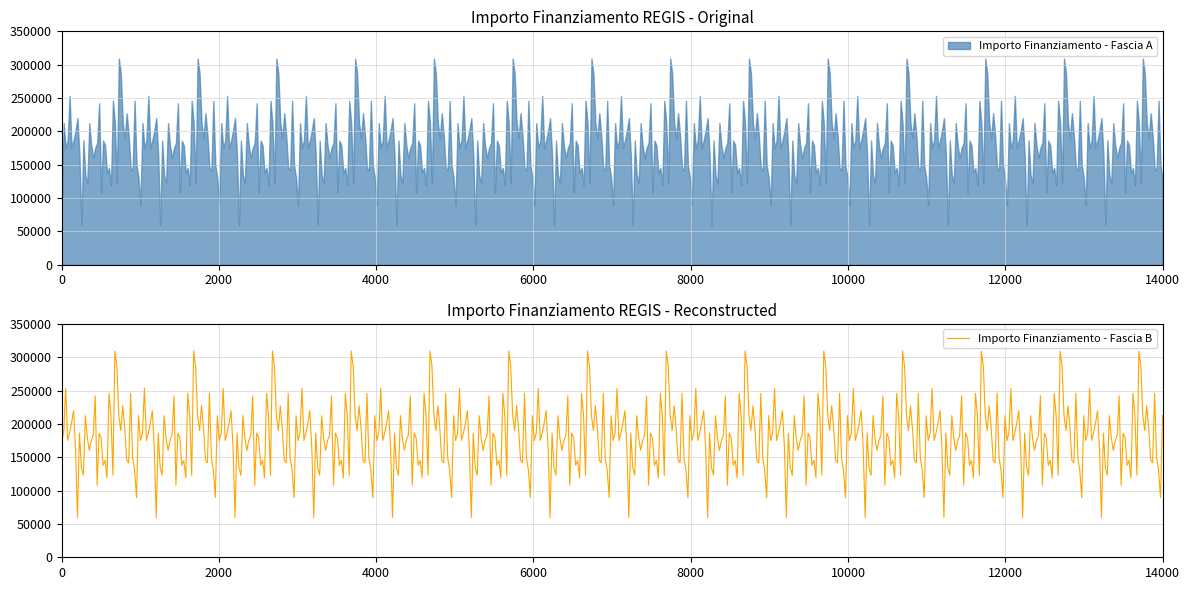

Is it true that Fascia A equals 60135.3 at 3?

False